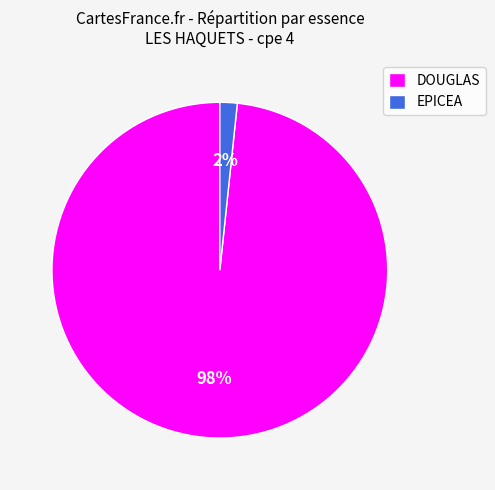

Rank the categories by value from lowest to highest.

EPICEA, DOUGLAS